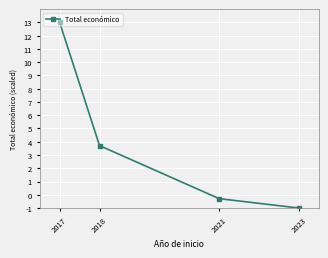

The value at 2018 is 3.7. True or false?

True